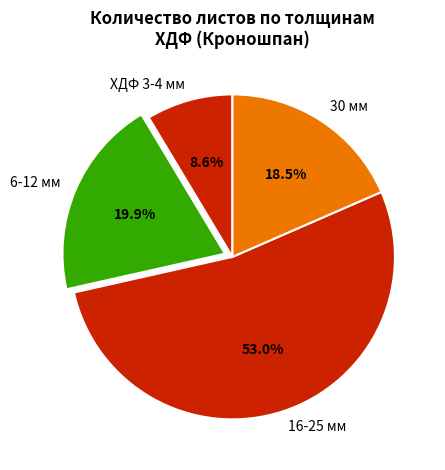

To the nearest percent, what is the average slice percentage?

25%